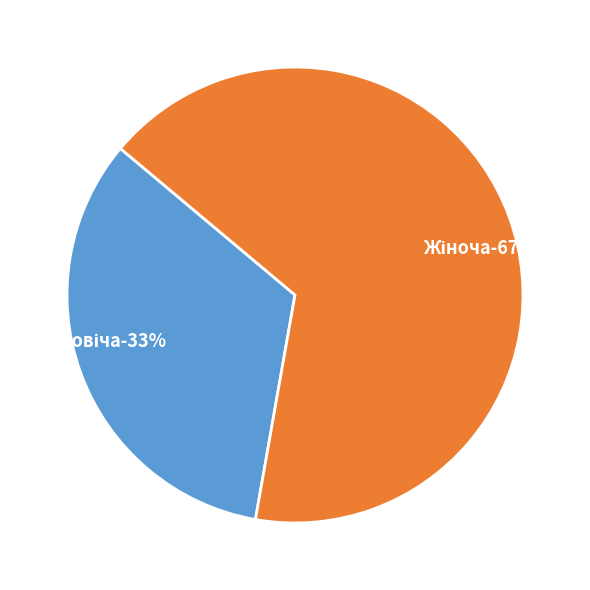

Which category has the smallest portion of the pie?

Чоловіча